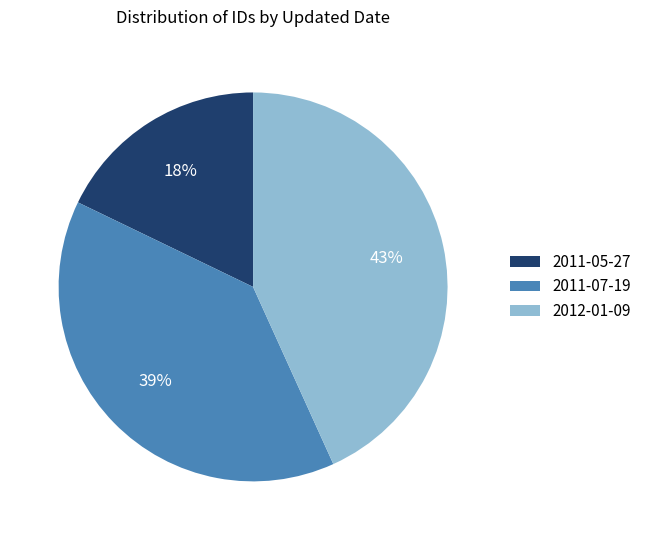

Which slice is the largest?

2012-01-09